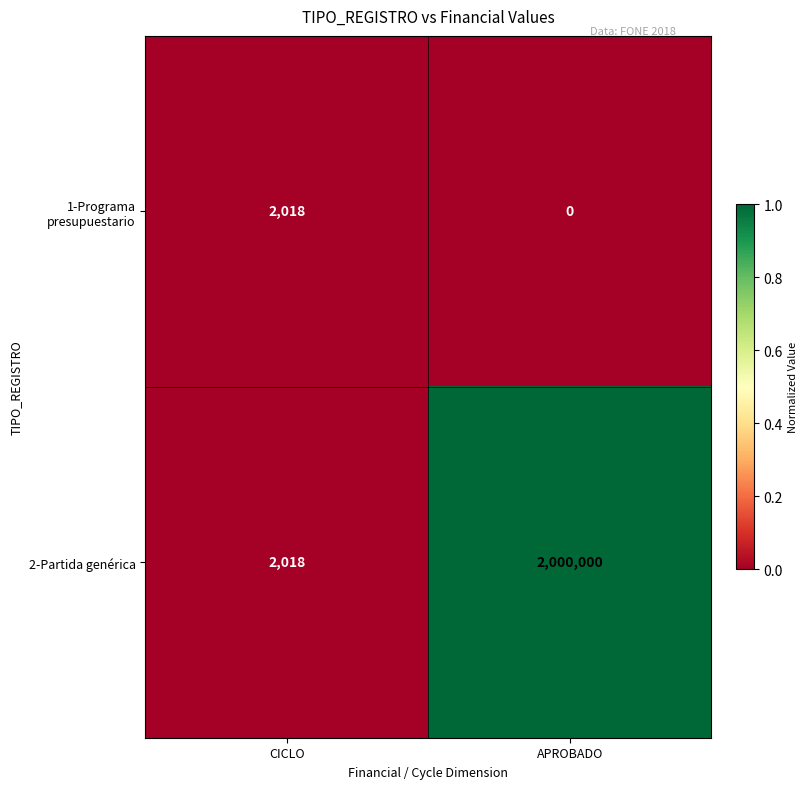

What is the minimum value for 2-Partida genérica?

2018